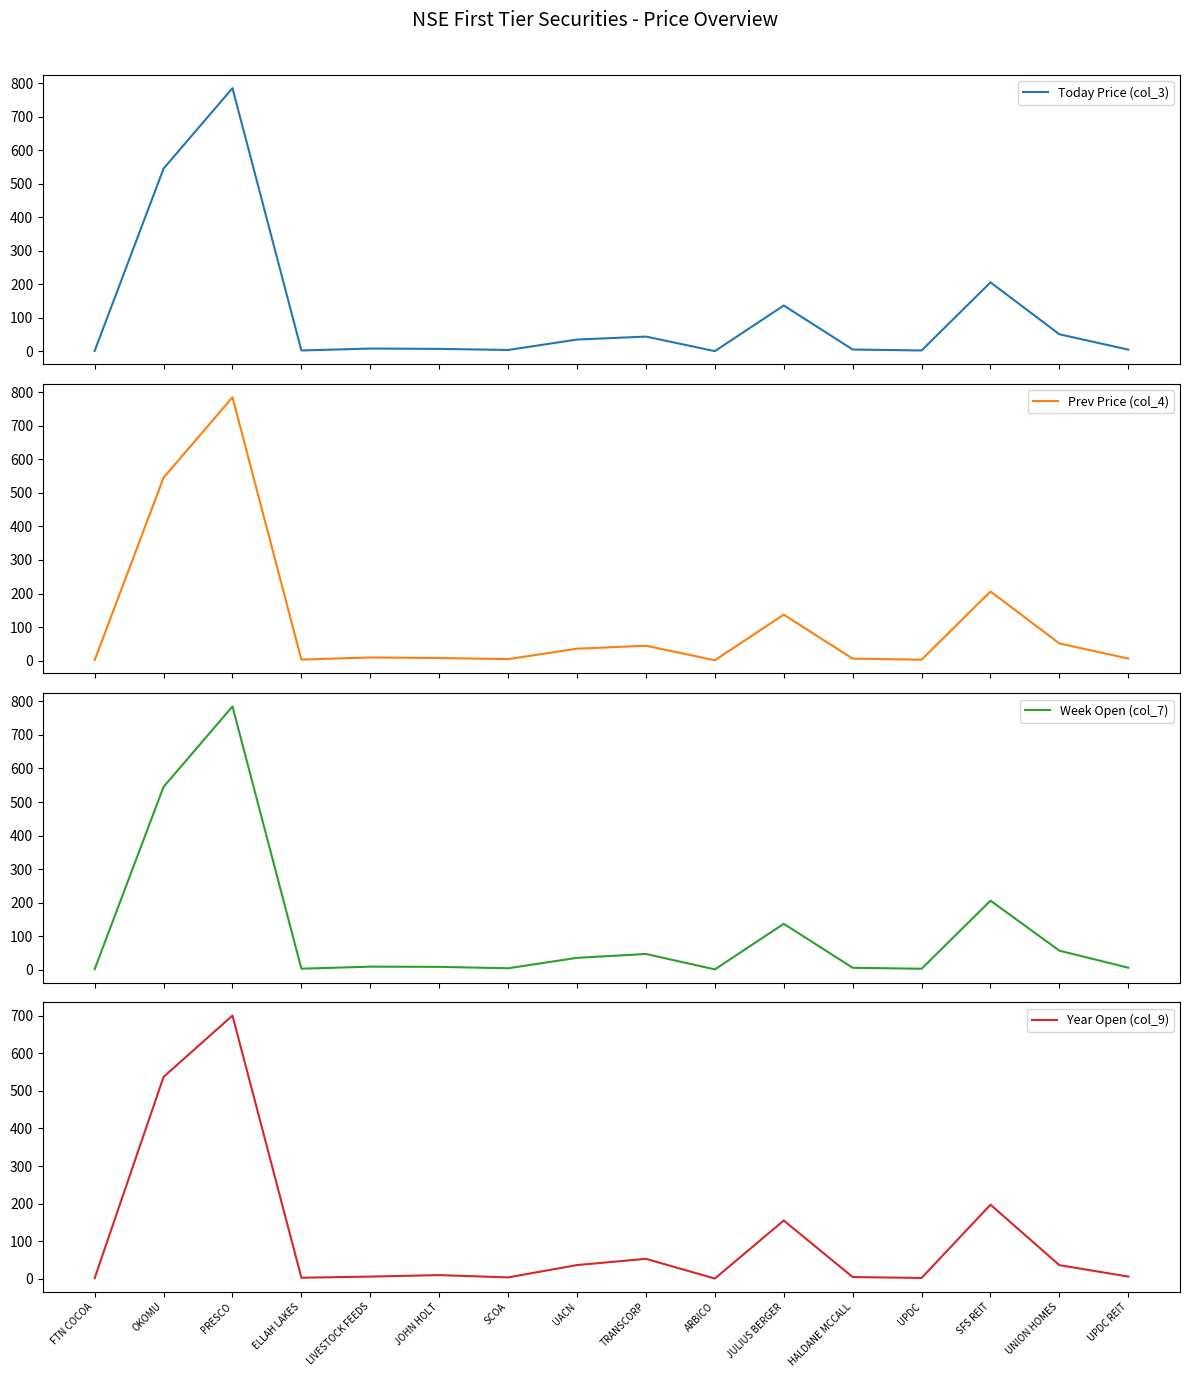

What is the difference between the highest and lowest values at SCOA?

0.4